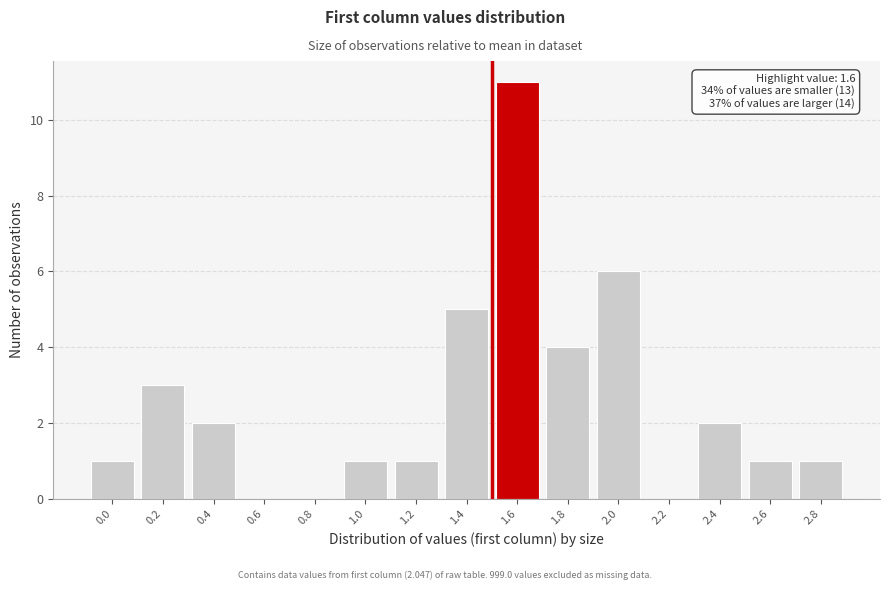

Reading left to right, extract all data points from this chart.

0.0=1	0.2=3	0.4=2	0.6=0	0.8=0	1.0=1	1.2=1	1.4=5	1.6=11	1.8=4	2.0=6	2.2=0	2.4=2	2.6=1	2.8=1